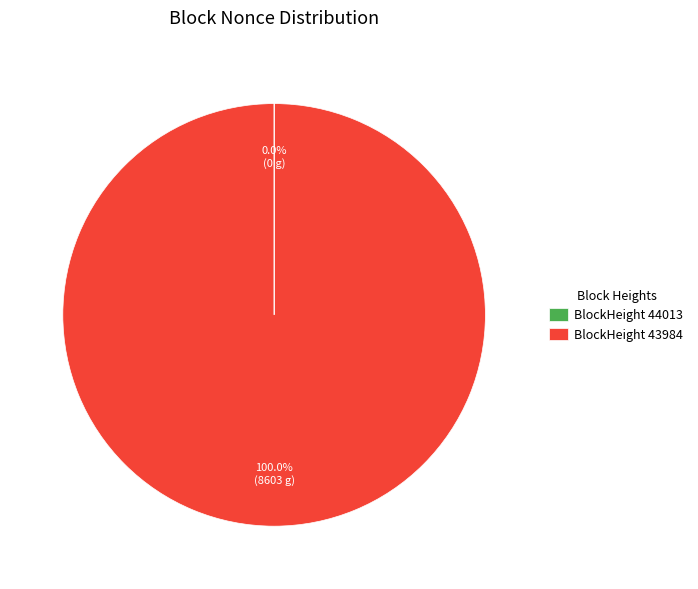

What is the largest slice in the pie chart?

BlockHeight 43984